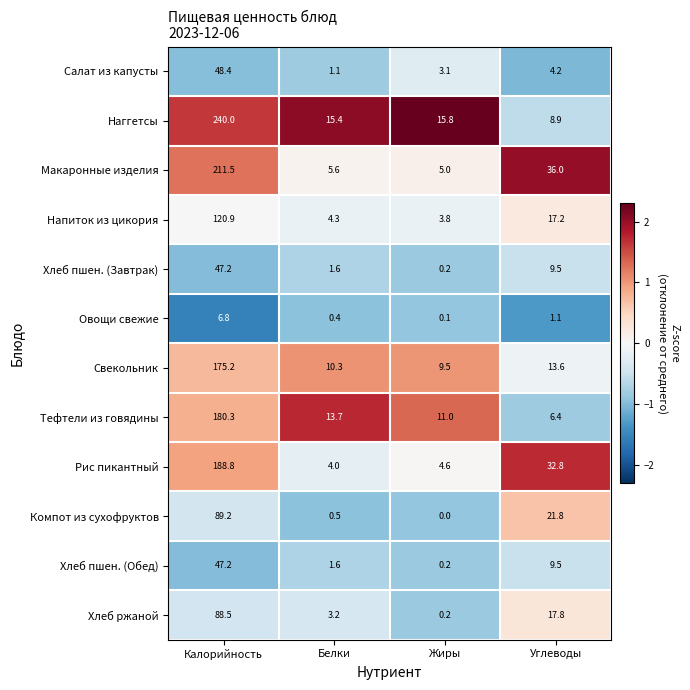

The value of Свекольник at Белки is 18.1. True or false?

False